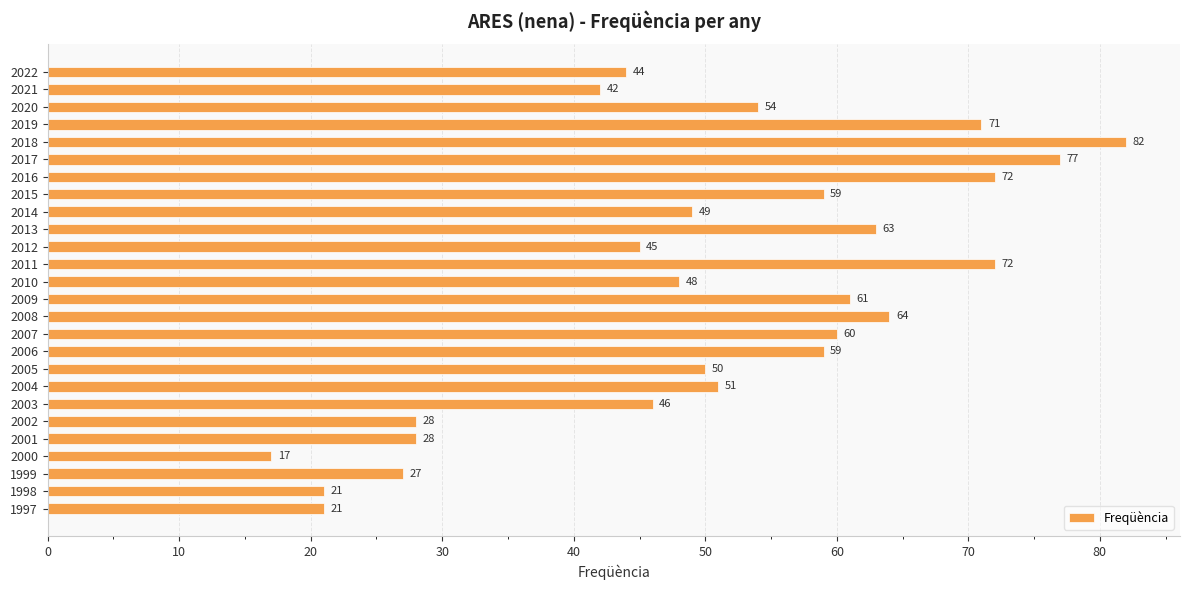

The value at 2004 is 10. True or false?

False